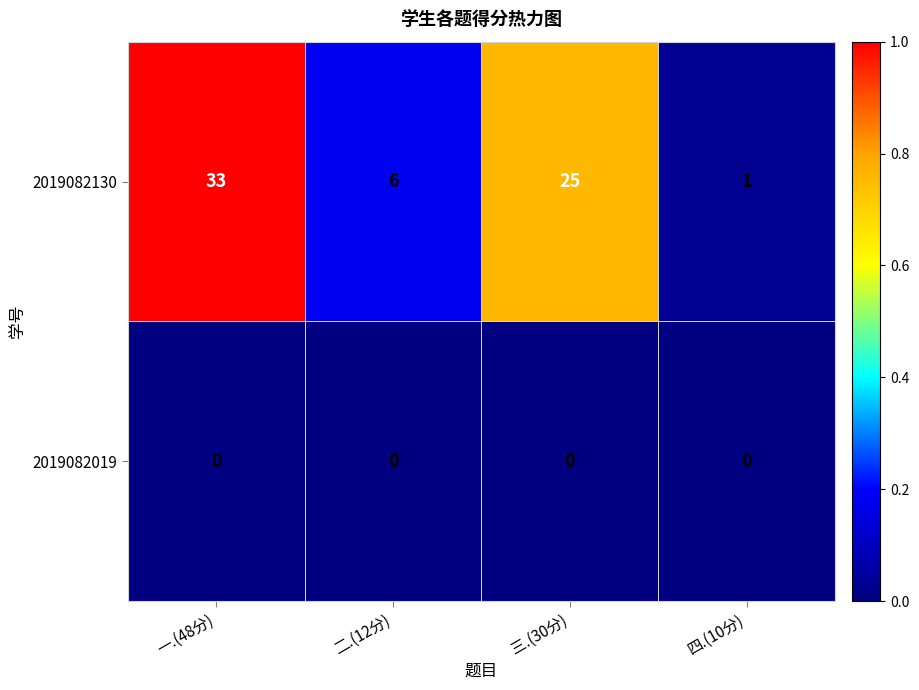

List the series in order of their overall mean, highest first.

2019082130, 2019082019